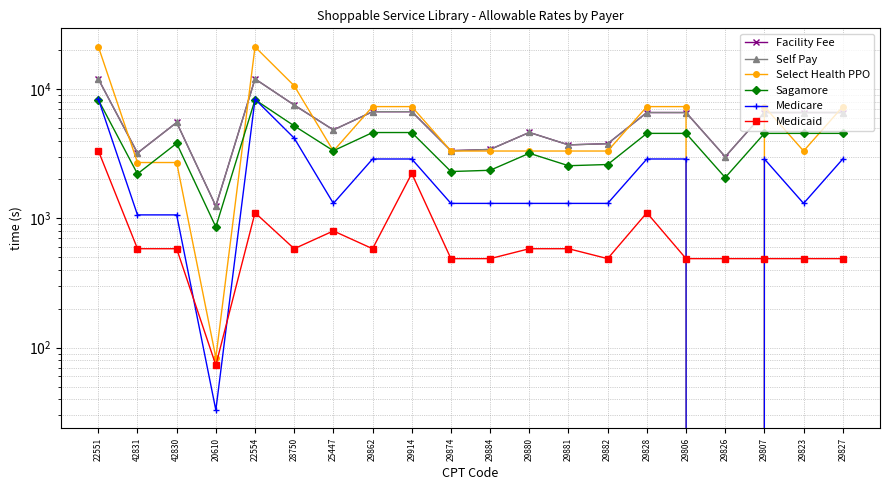

Which series has the largest range (max minus min)?

Select Health PPO